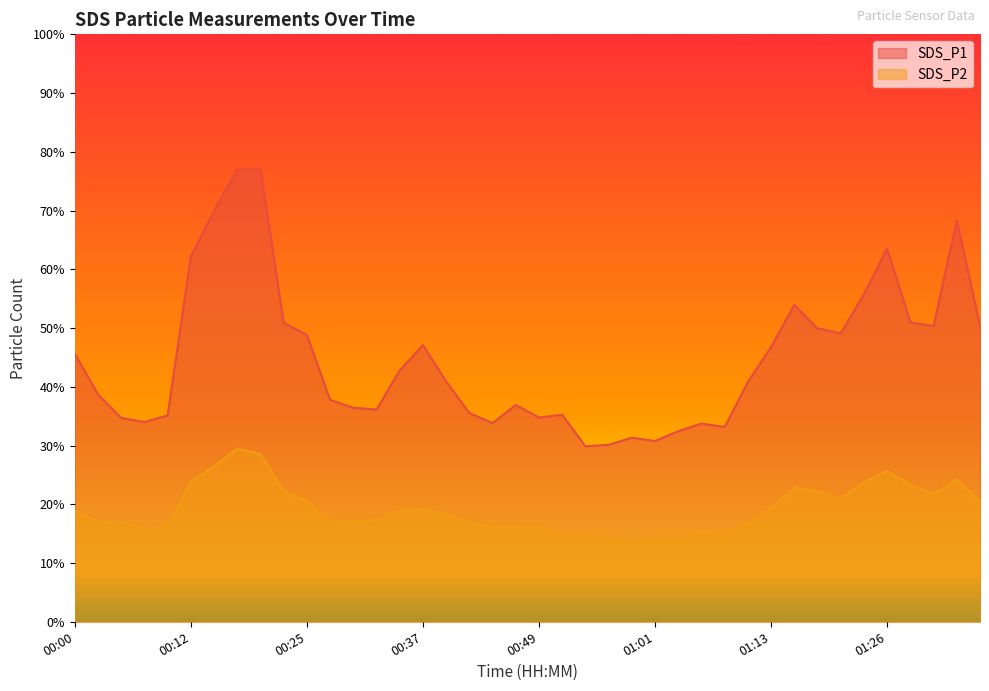

Which series has the largest range (max minus min)?

SDS_P1